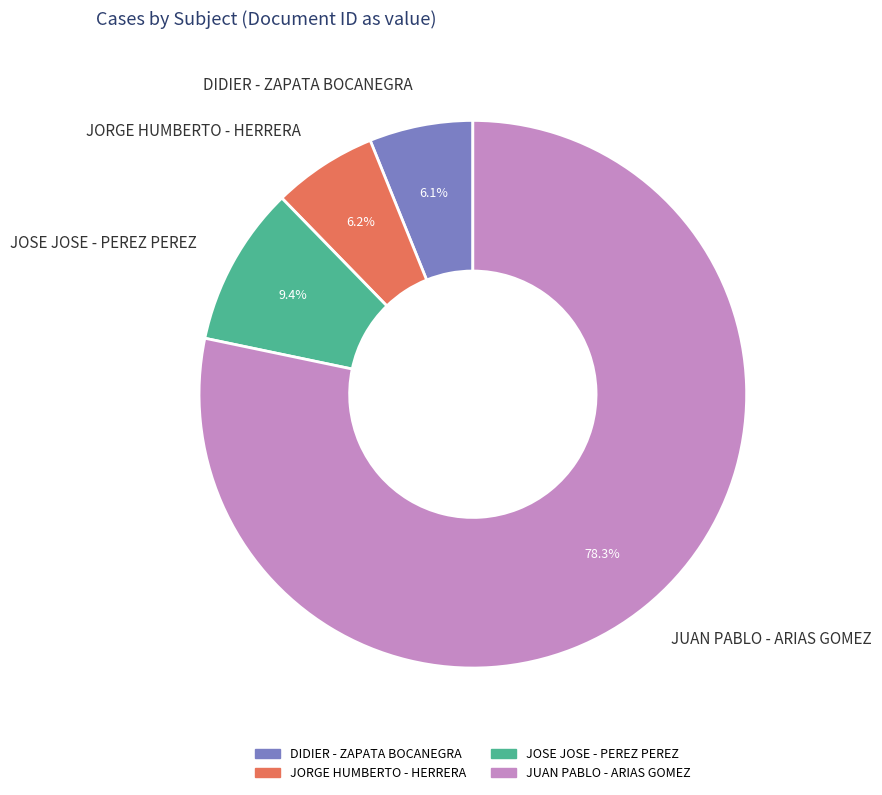

The DIDIER - ZAPATA BOCANEGRA slice represents 12% of the pie. True or false?

False